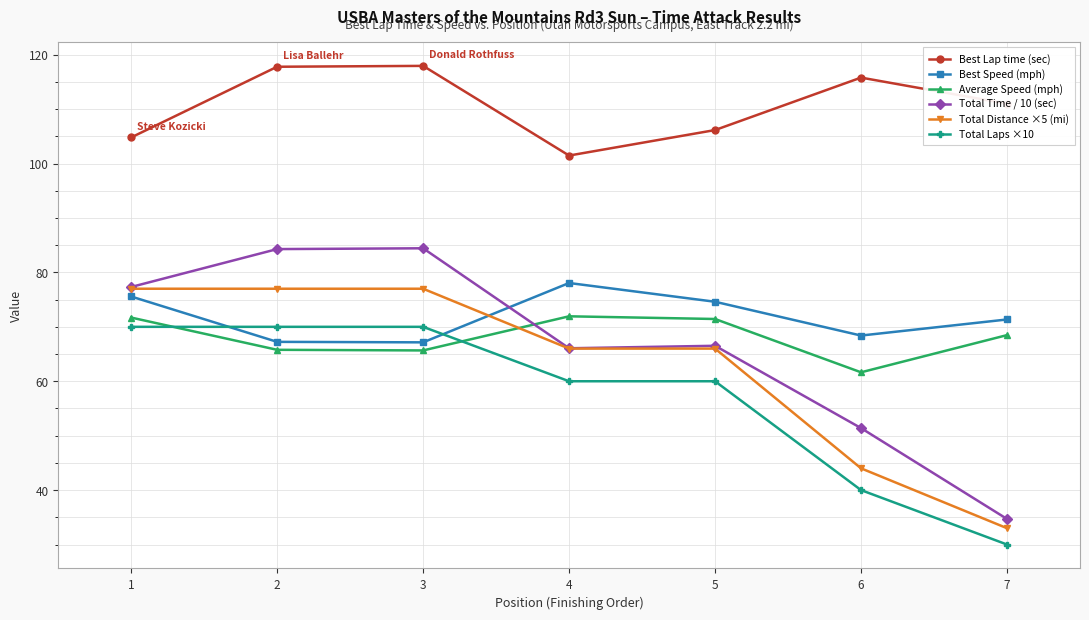

What is the total value across all series at 2?

482.1